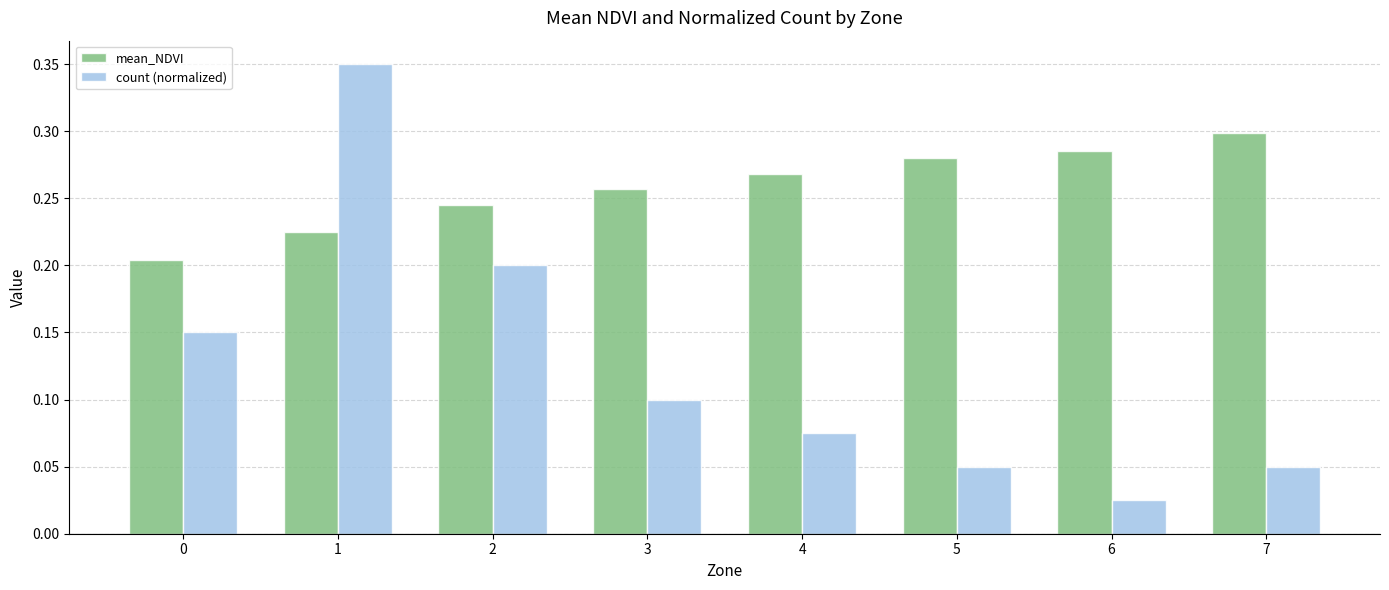

What is the sum of all count (normalized) values?

1.0